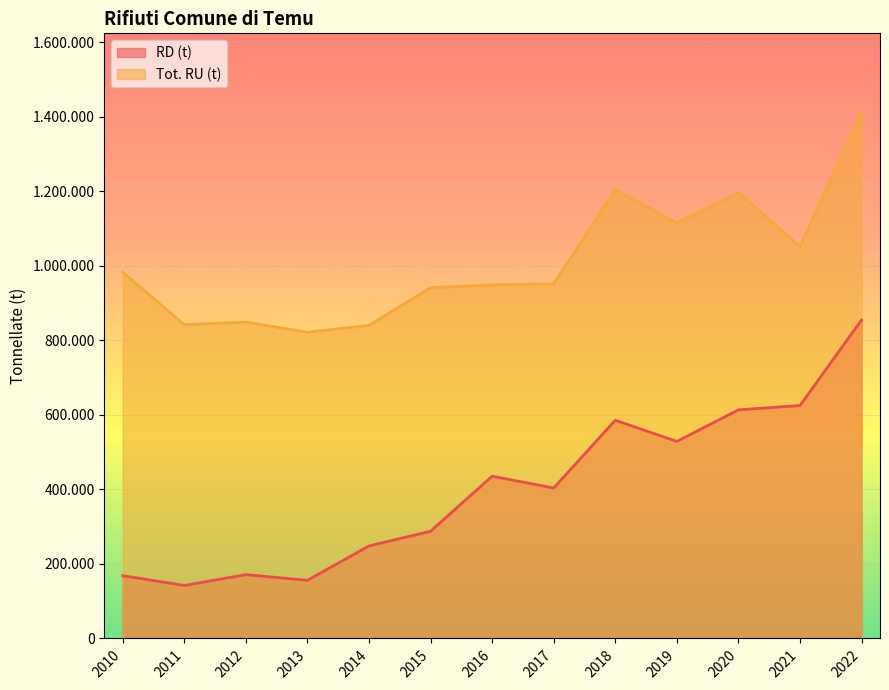

Where does the Tot. RU (t) series first go above 952241?

2010